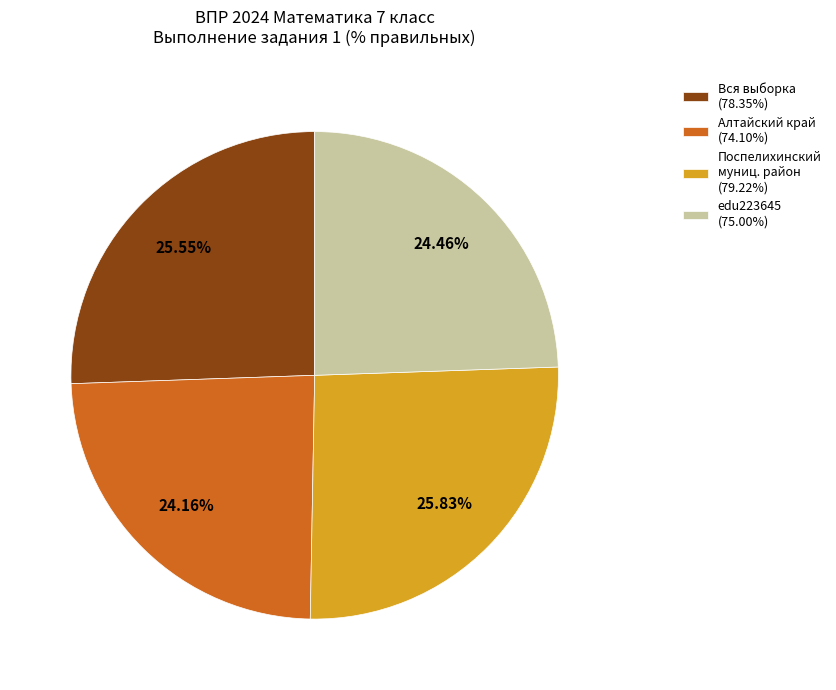

What is the ratio of the value at Поспелихинский муниц. район (79.22%) to the value at edu223645 (75.00%)?

1.1